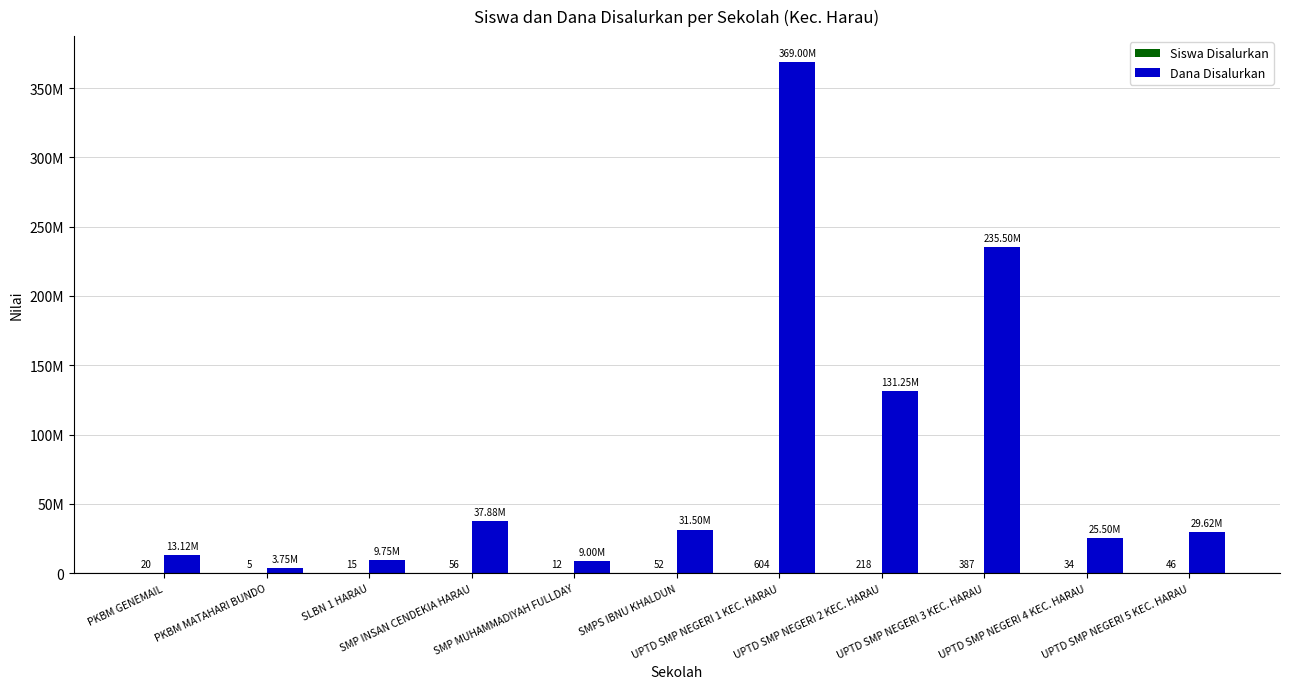

Does the chart contain stacked bars?

No